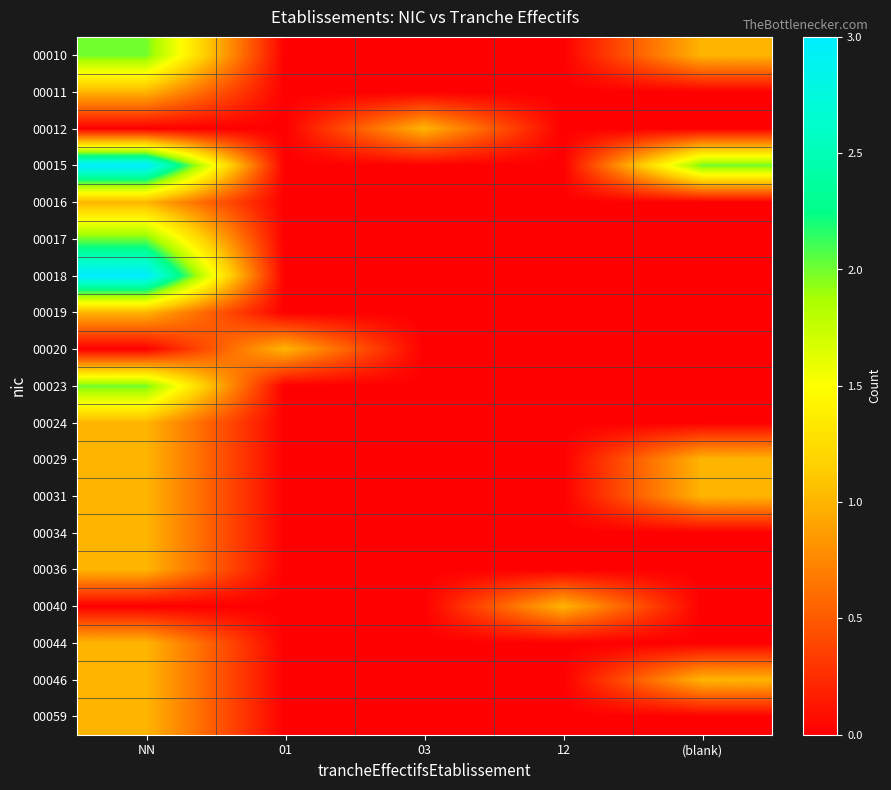

How many data points does each series have?

5